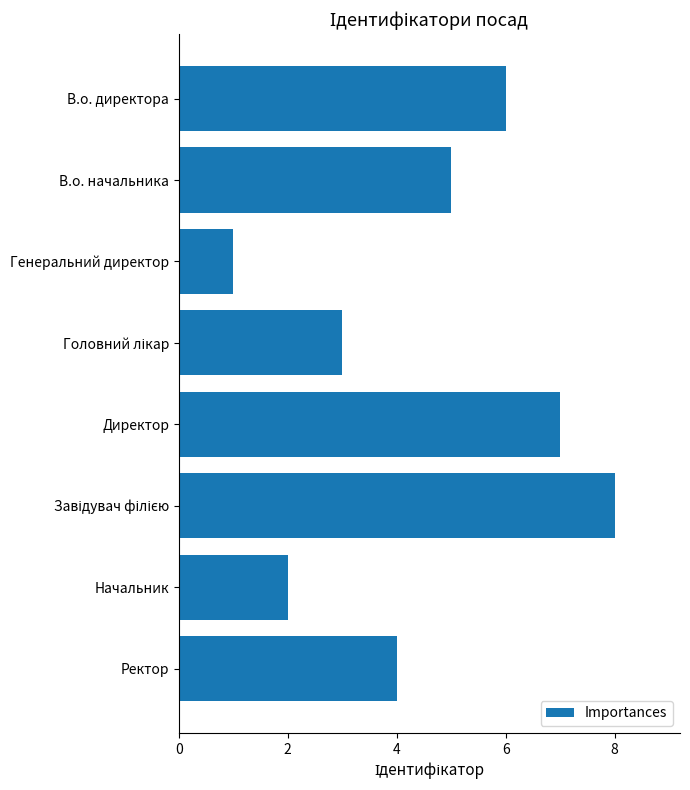

What is the sum of all values?

36